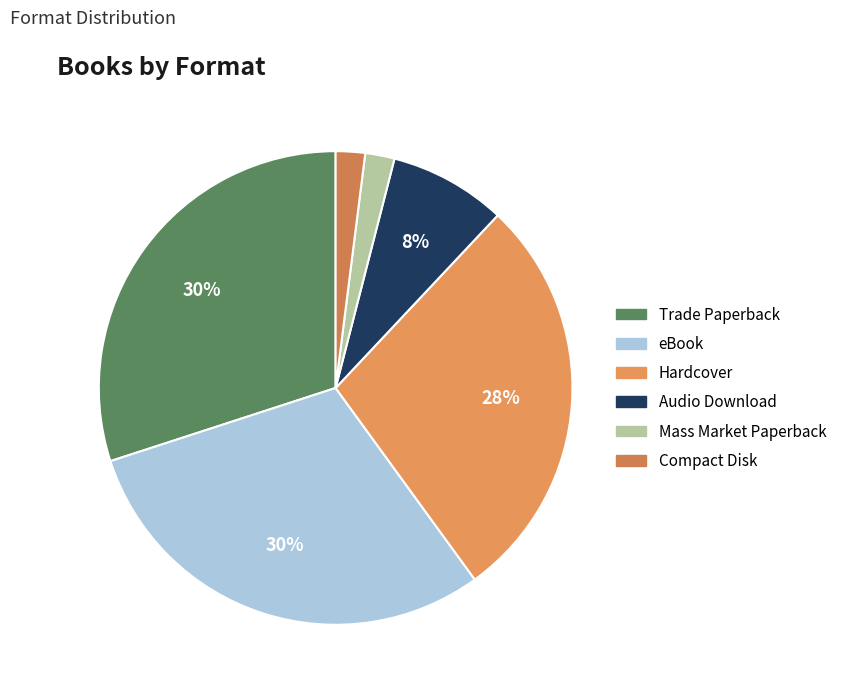

To the nearest percent, what portion does Compact Disk represent?

2%